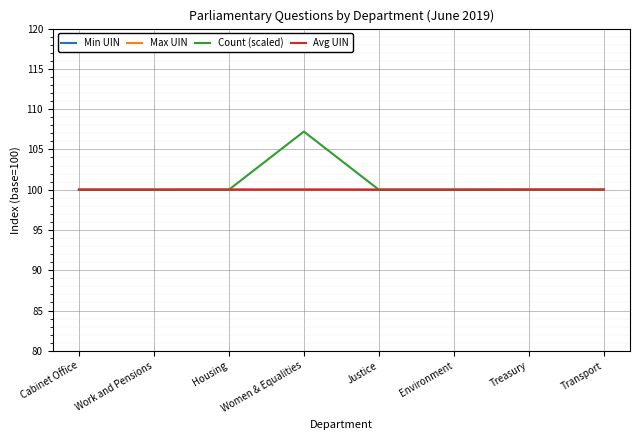

At how many categories does at least one series exceed 105?

1